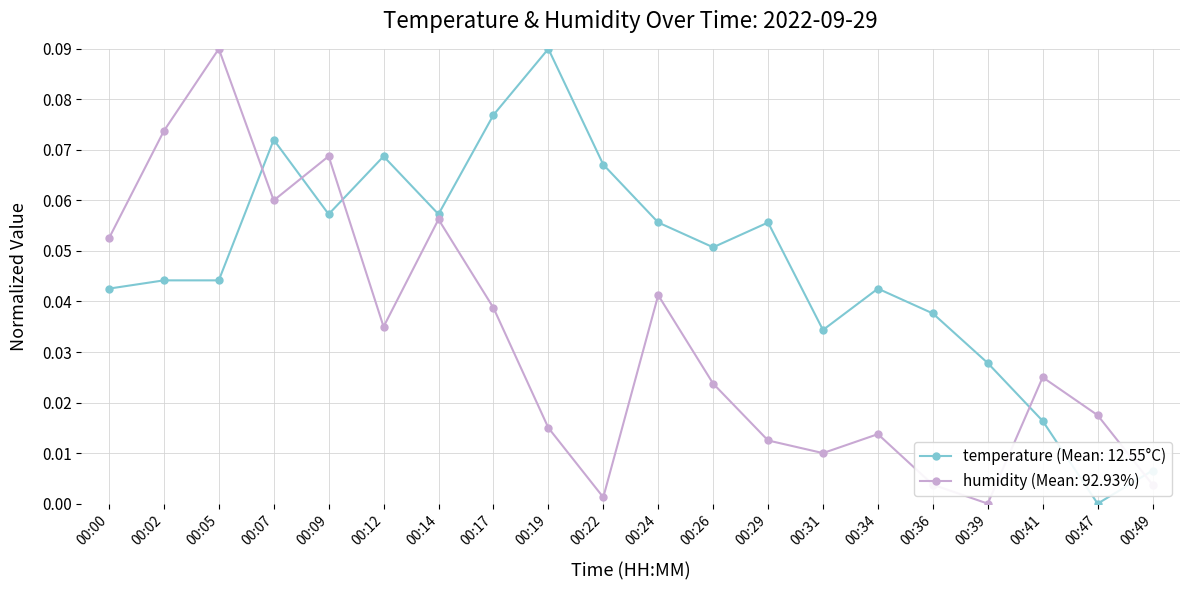

Where is the first local maximum for humidity (Mean: 92.93%)?

00:05